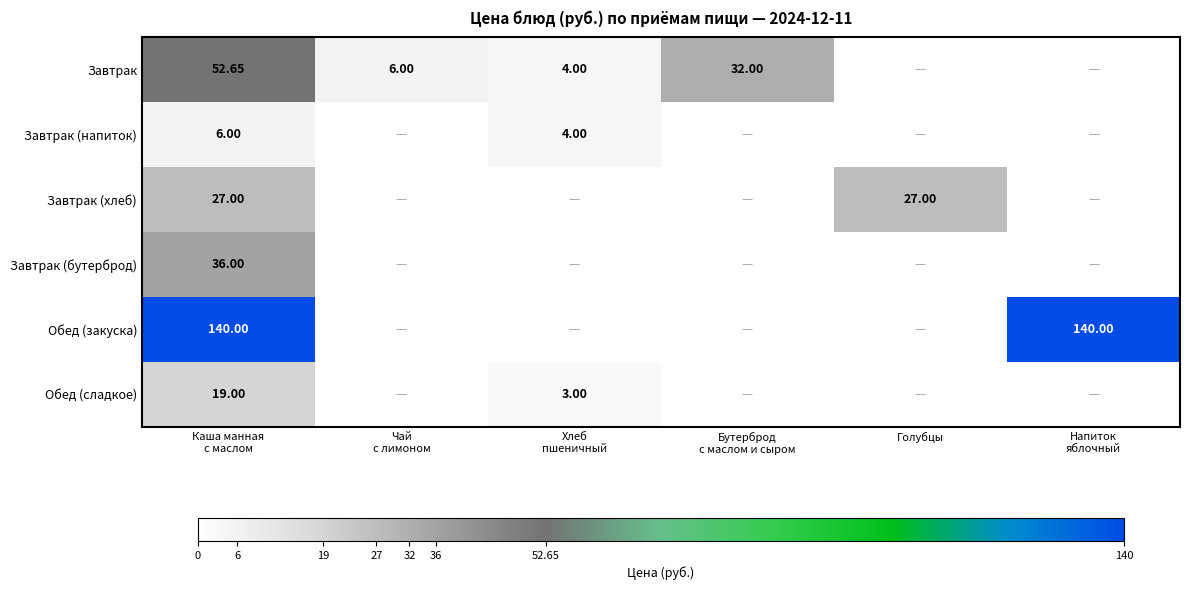

Is it true that Обед (сладкое) equals 19.0 at Каша манная с маслом?

True